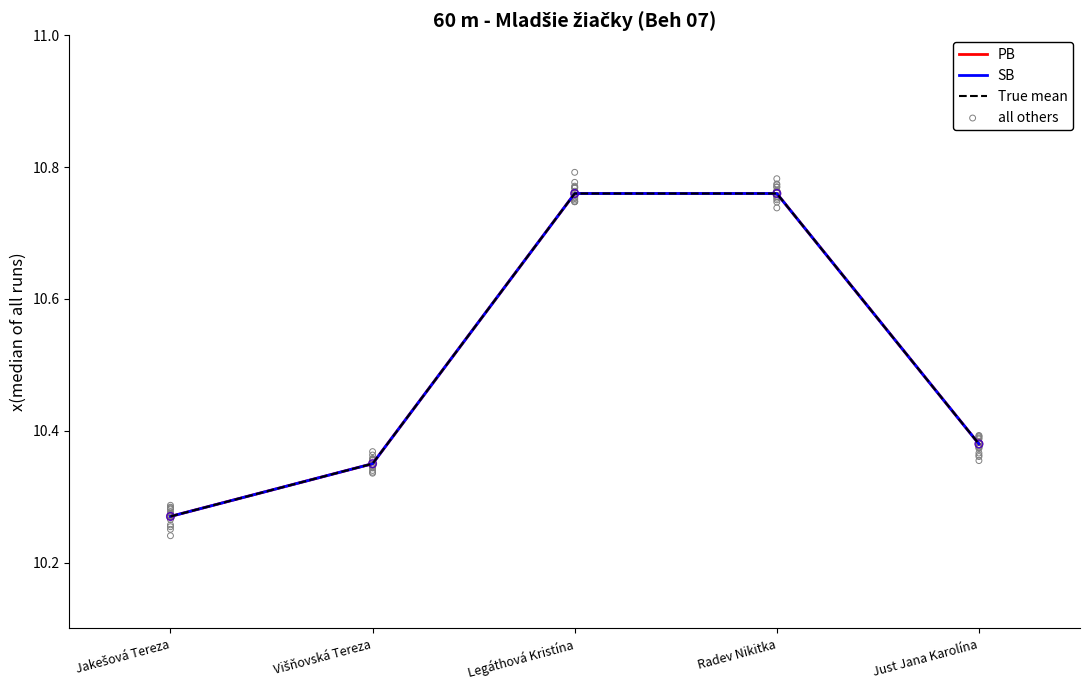

At which category is the sum across all series the highest?

Legáthová Kristína